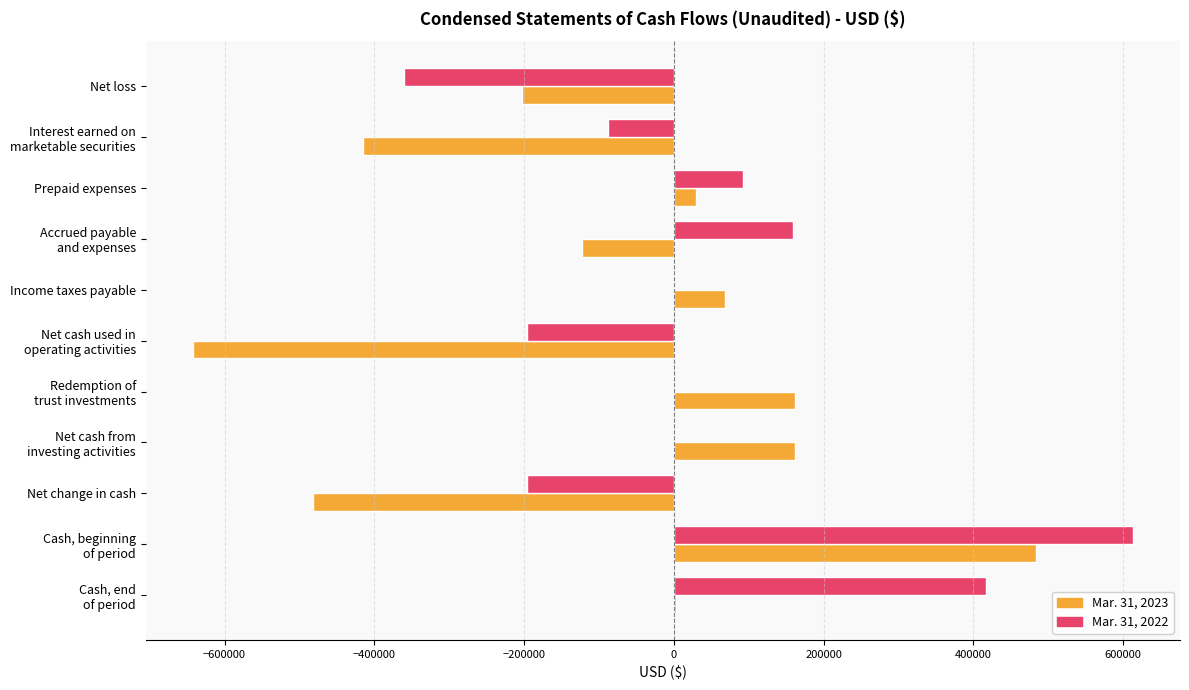

What is the sum of all Mar. 31, 2023 values?

-957178